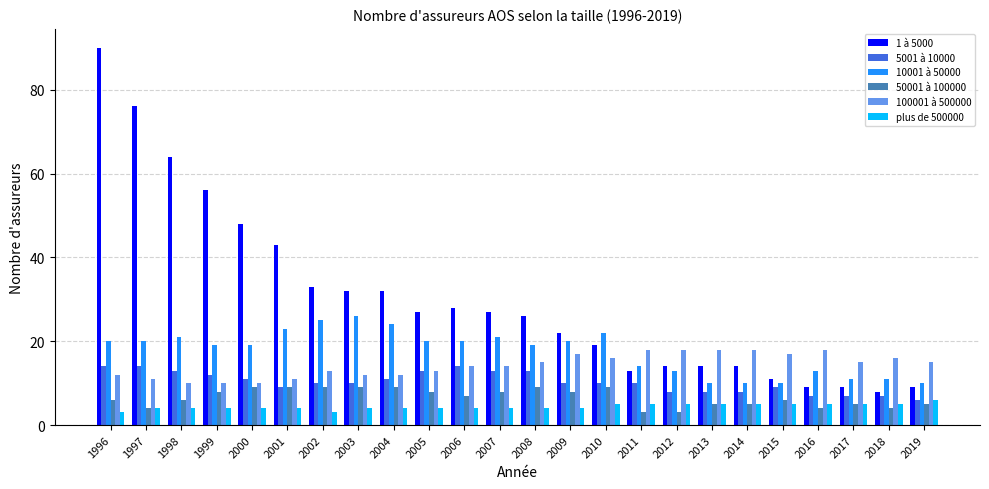

What is the spread (max minus min) of values at 2013?

13